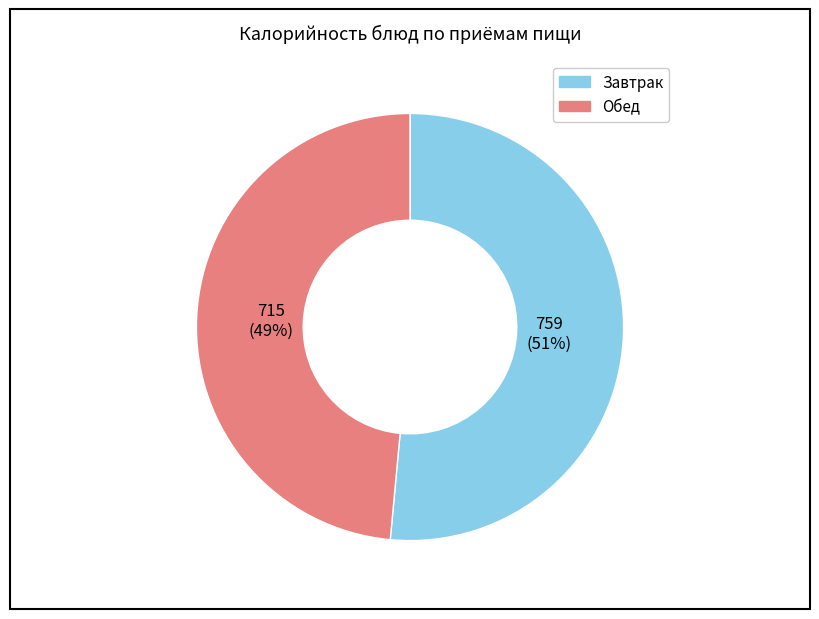

Is there any slice that represents more than half of the pie?

Yes